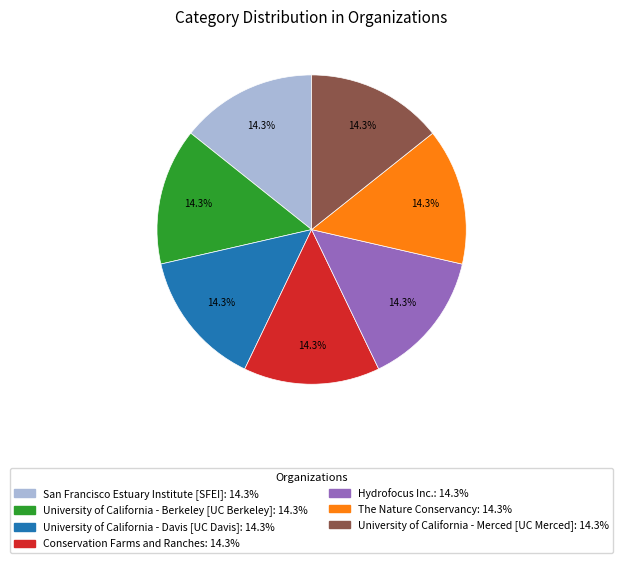

What is the ratio of the value at Hydrofocus Inc. to the value at University of California - Davis [UC Davis]?

1.0